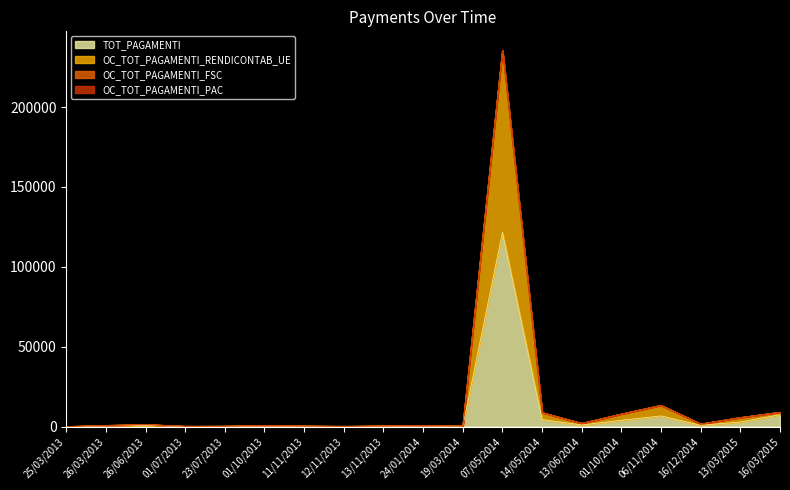

How many interior local valleys does the TOT_PAGAMENTI series have?

5